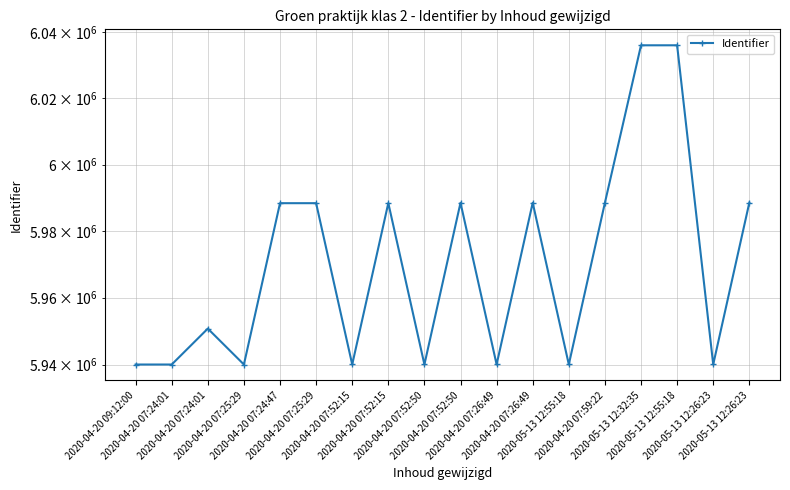

The value at 2020-04-20 07:59:22 is 5988503. True or false?

True